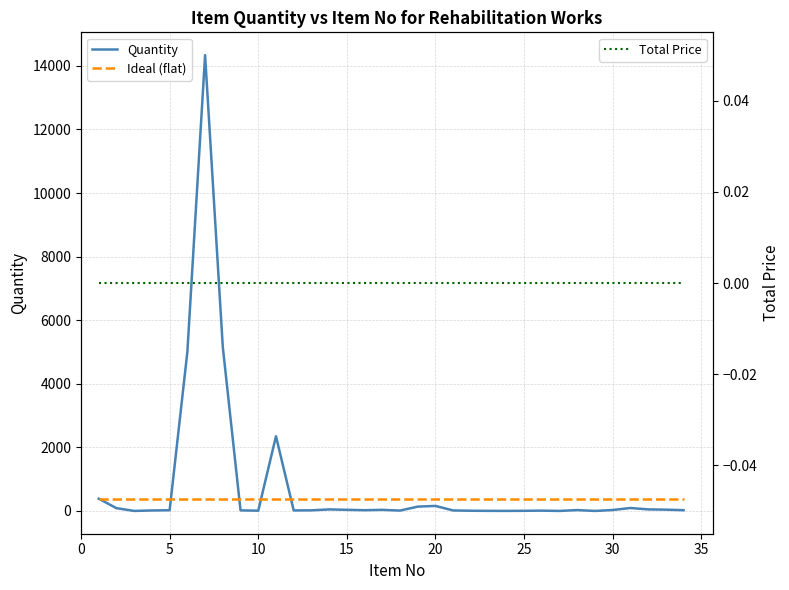

Reading left to right, list all the values displayed in this chart.

Quantity: 385.9	87.4	1.0	16.0	23.0	5002.9	14338.6	5153.5	18.9	9.0	2350.0	17.0	20.0	48.6	35.7	24.0	35.1	12.0	136.8	158.1	16.0	7.0	3.0	2.0	5.0	10.0	1.0	27.5	1.0	30.0	93.0	49.0	41.0	24.0
Ideal (flat): 385.9	385.9	385.9	385.9	385.9	385.9	385.9	385.9	385.9	385.9	385.9	385.9	385.9	385.9	385.9	385.9	385.9	385.9	385.9	385.9	385.9	385.9	385.9	385.9	385.9	385.9	385.9	385.9	385.9	385.9	385.9	385.9	385.9	385.9
Total Price: 0.0	0.0	0.0	0.0	0.0	0.0	0.0	0.0	0.0	0.0	0.0	0.0	0.0	0.0	0.0	0.0	0.0	0.0	0.0	0.0	0.0	0.0	0.0	0.0	0.0	0.0	0.0	0.0	0.0	0.0	0.0	0.0	0.0	0.0